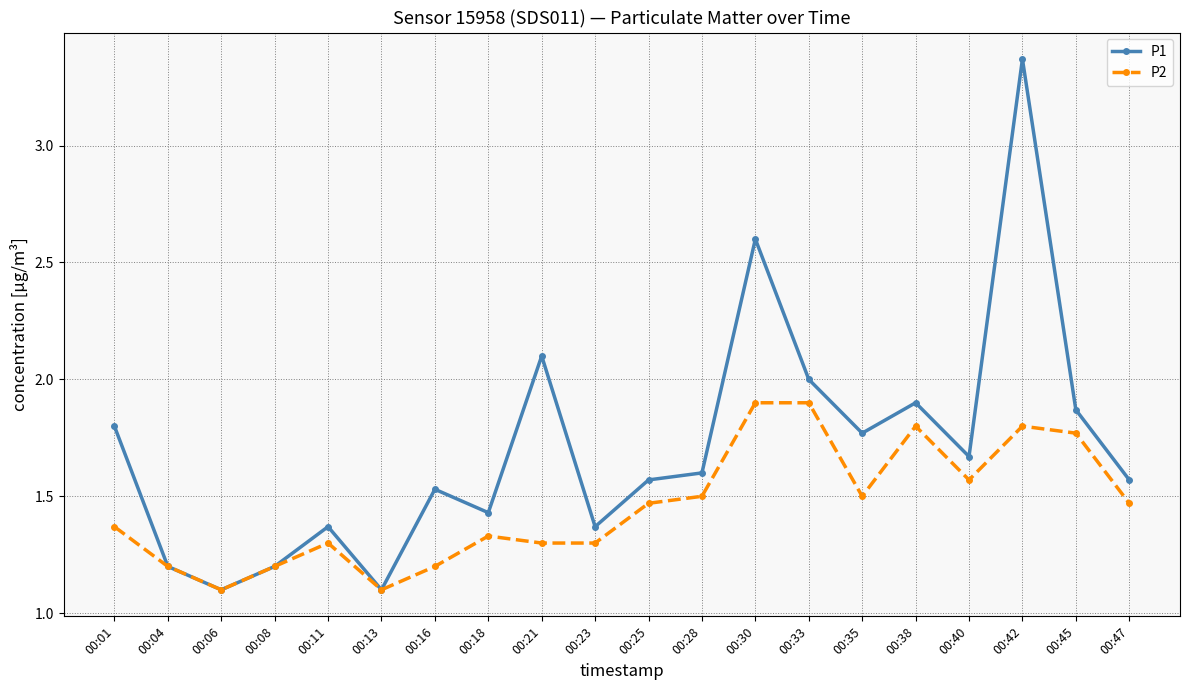

Which series has the widest spread of values?

P1